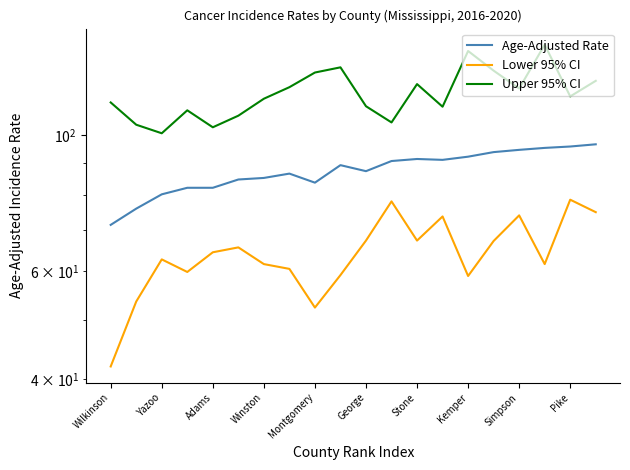

True or false: Upper 95% CI and Age-Adjusted Rate intersect in this chart.

False